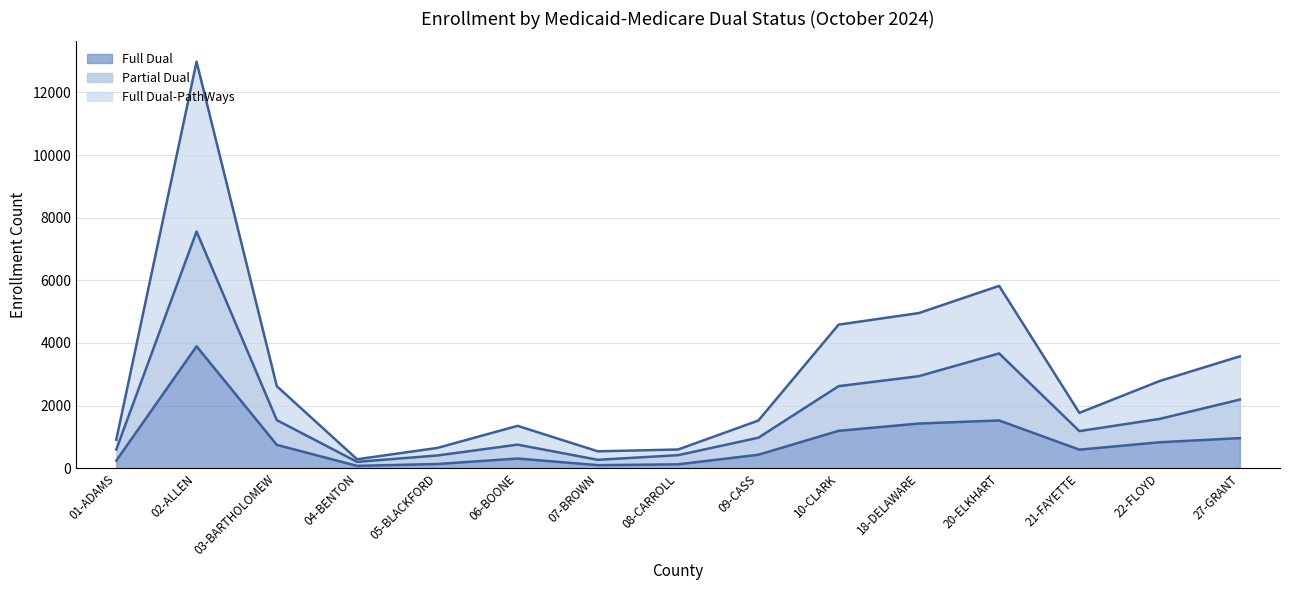

What position from the right is 05-BLACKFORD?

11